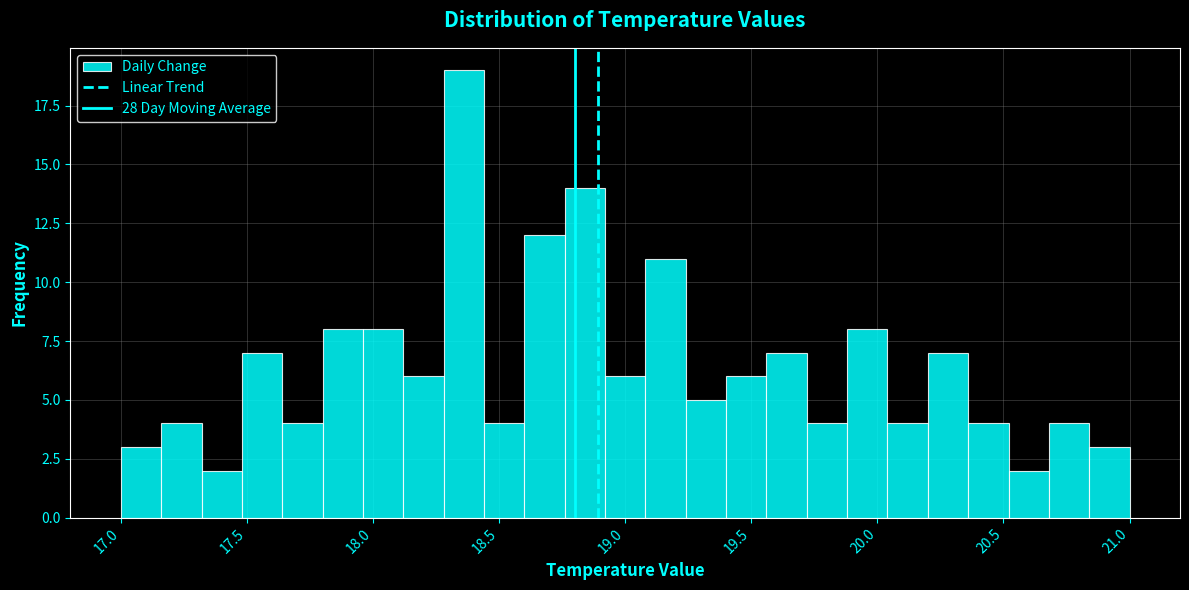

Around what value on the x-axis is the tallest bar? Give the approximate position of its centre, as read against the axis.

18.35